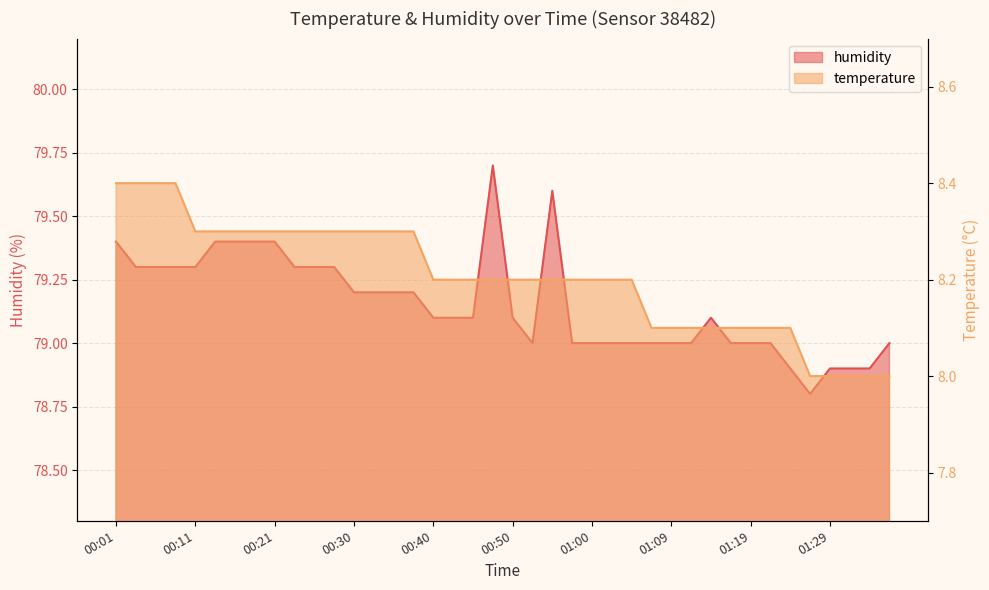

What is the difference between the humidity values at 01:29 and 00:13?

0.5